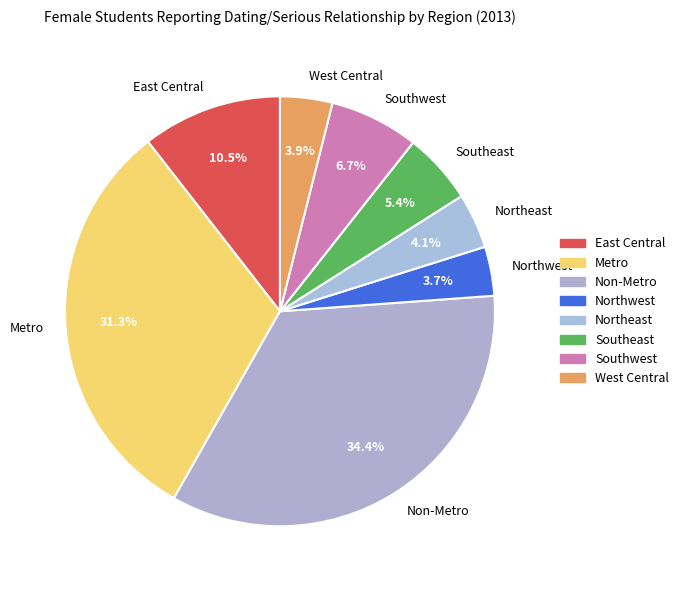

Does Non-Metro account for over 50% of the chart?

No